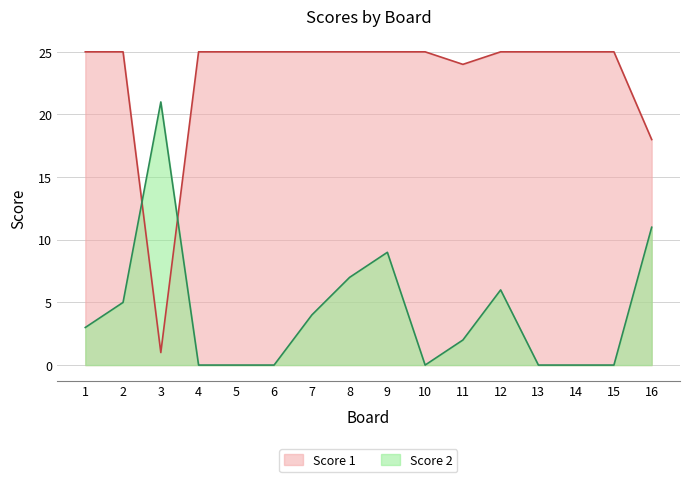

What is the value of the Score 1 point at the 11th from the left?

24